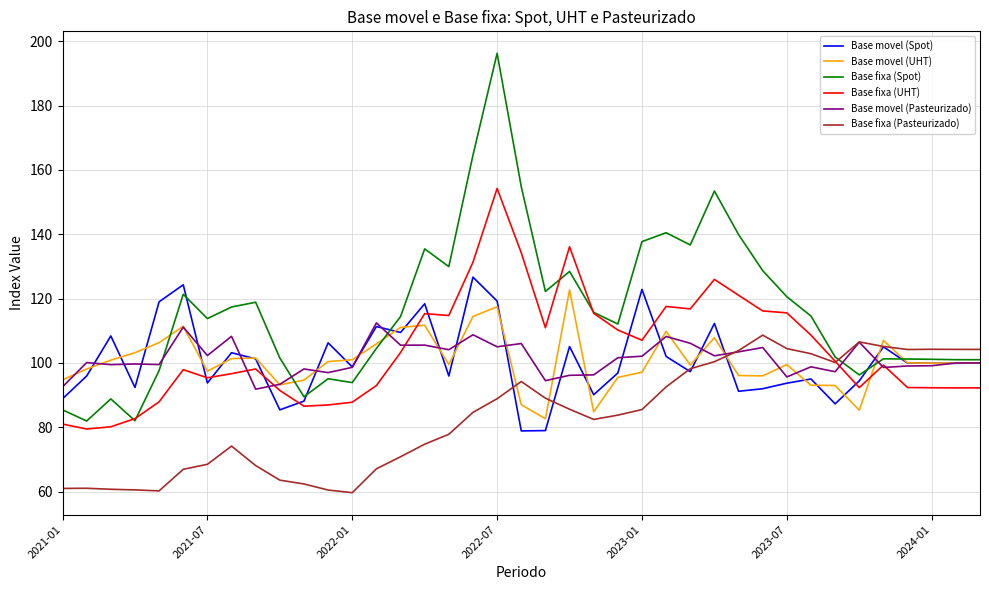

What are all the series names shown in the legend?

Base movel (Spot), Base movel (UHT), Base fixa (Spot), Base fixa (UHT), Base movel (Pasteurizado), Base fixa (Pasteurizado)